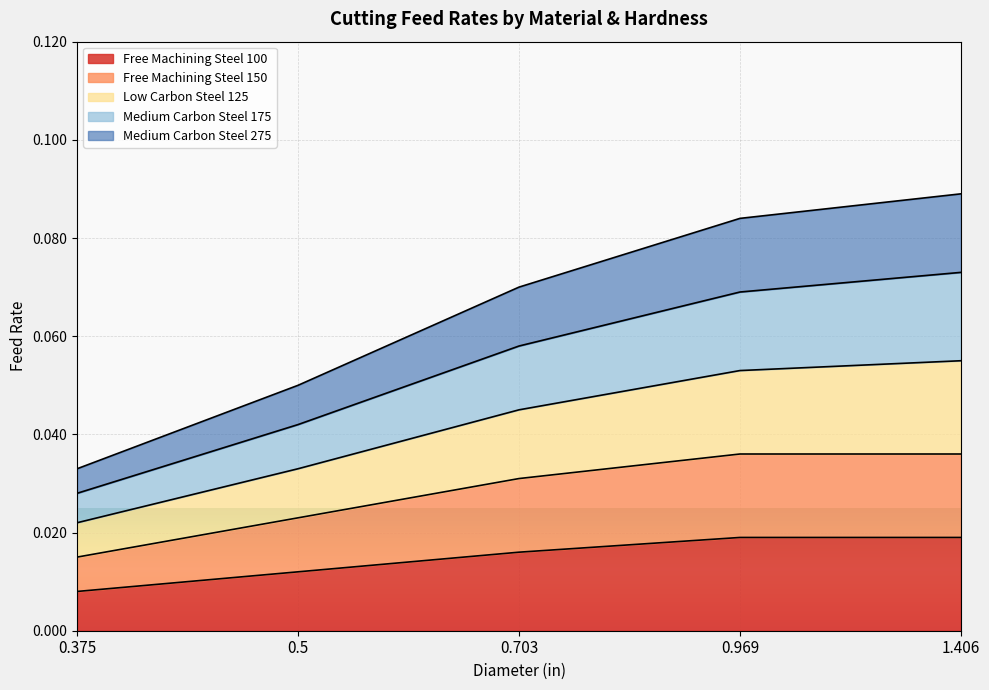

What is the difference between the highest and lowest values at 0.703?

0.1